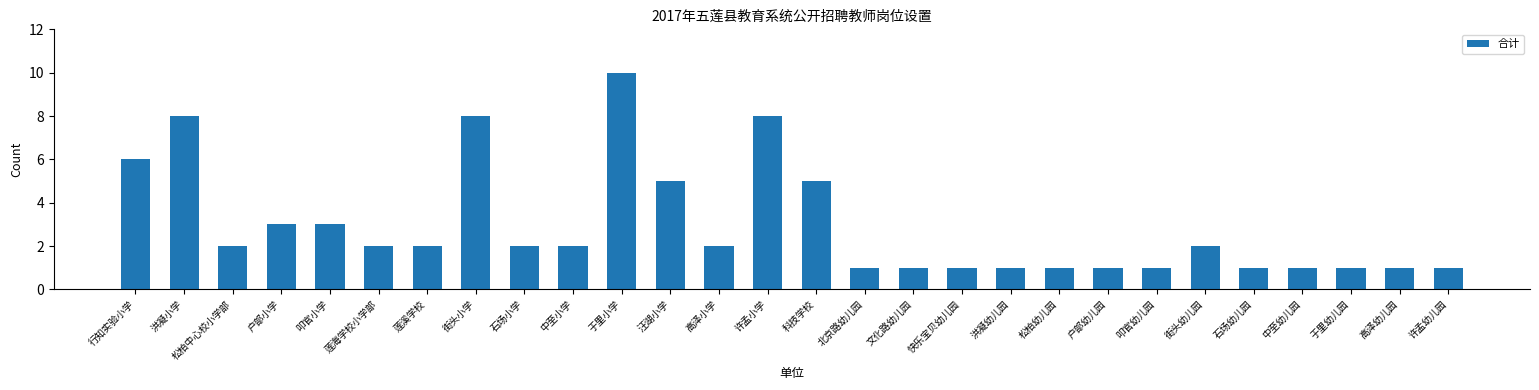

Which category has the highest value across all series?

于里小学